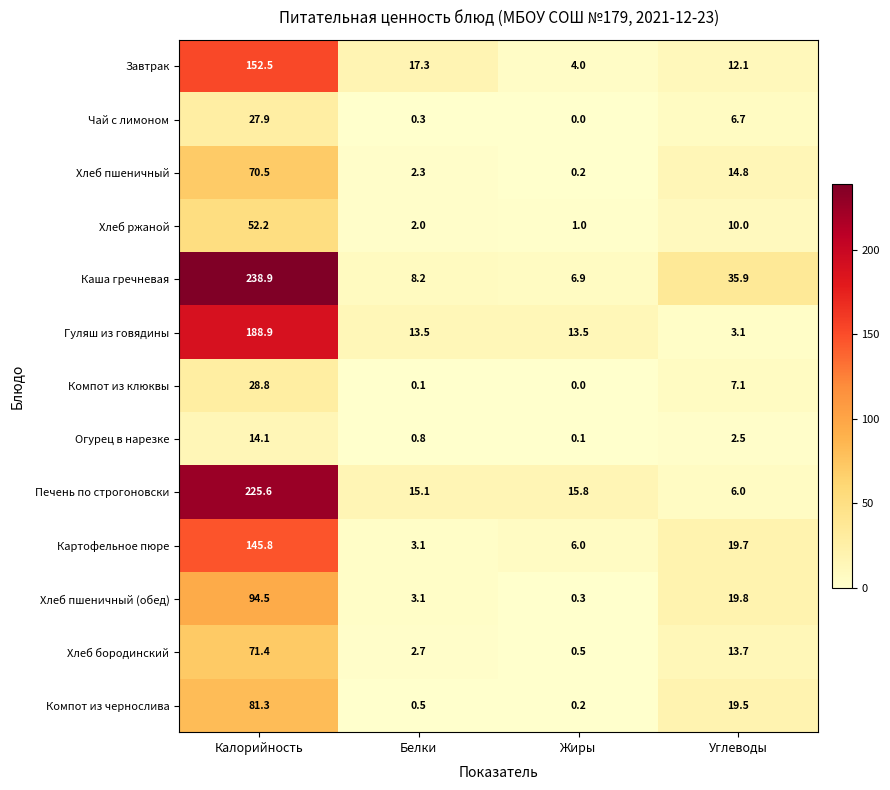

Which series has the largest total across all categories?

Каша гречневая